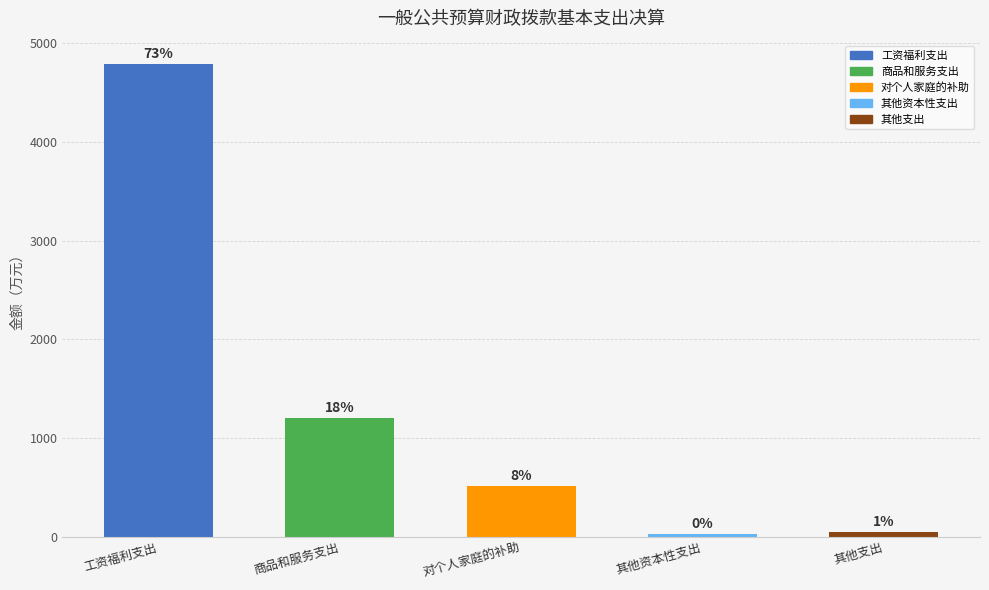

Are the bars horizontal?

No